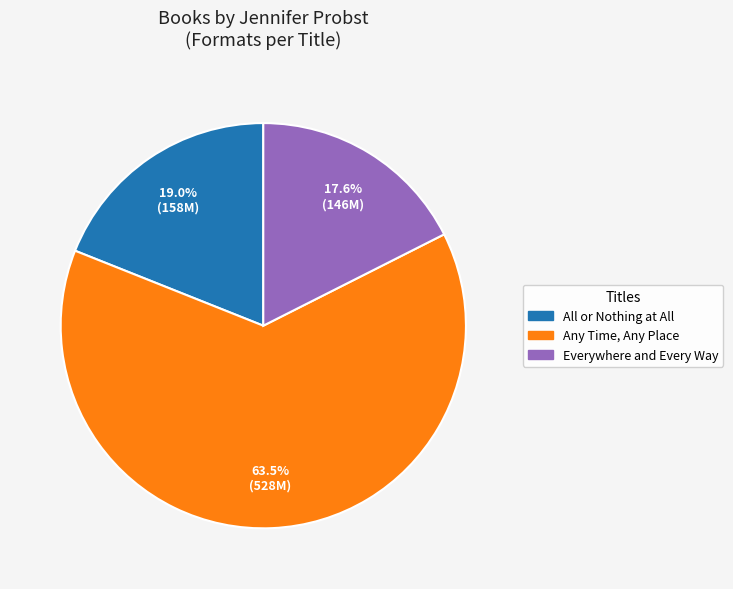

Does any single category account for the majority?

Yes